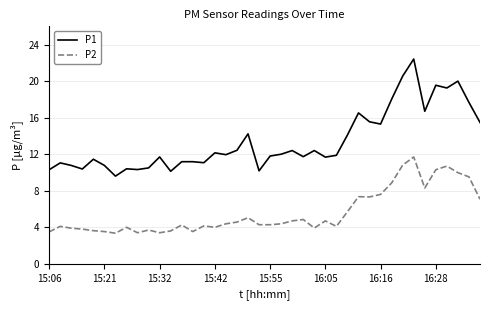

True or false: P1 and P2 cross at least once.

False